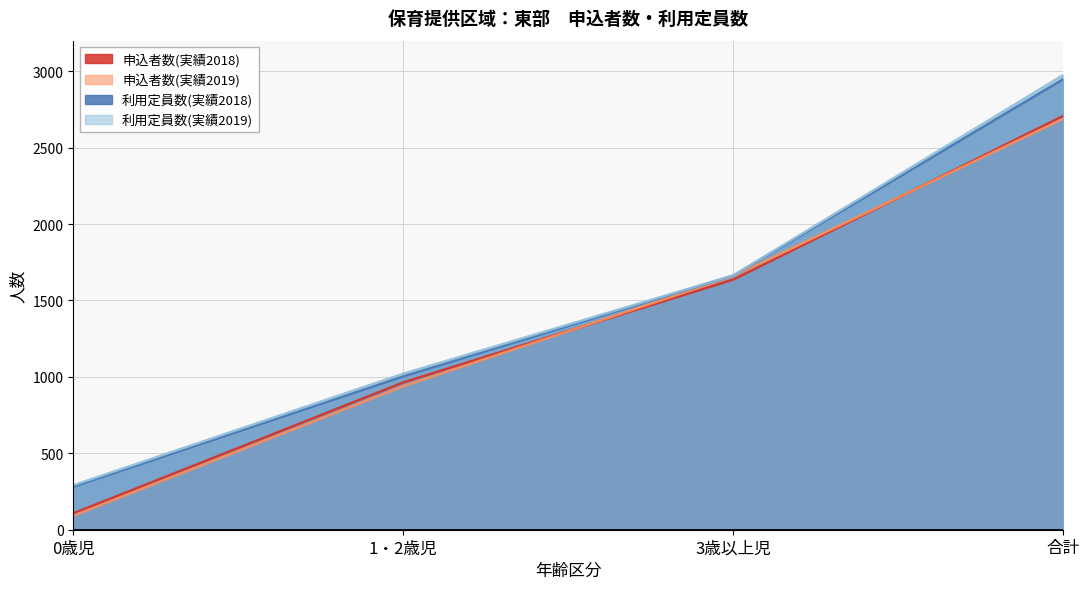

Is it true that 利用定員数(実績2018) equals 1663 at 3歳以上児?

True